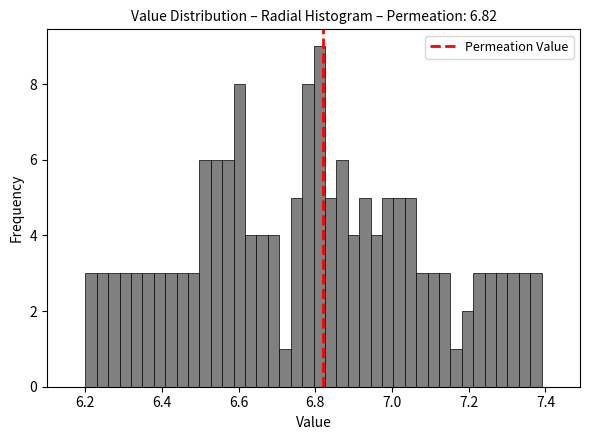

Around what value on the x-axis is the tallest bar? Give the approximate position of its centre, as read against the axis.

6.80